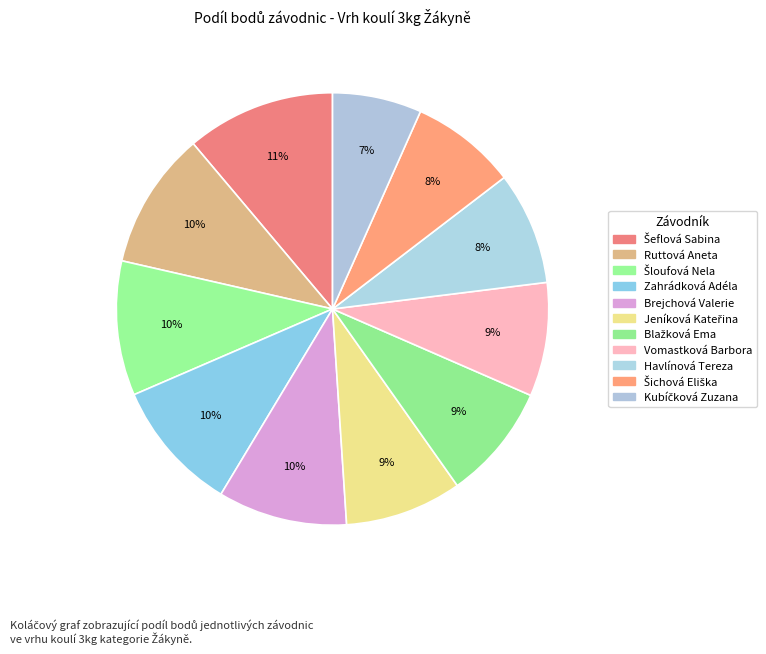

Which category has the smallest portion of the pie?

Kubíčková Zuzana